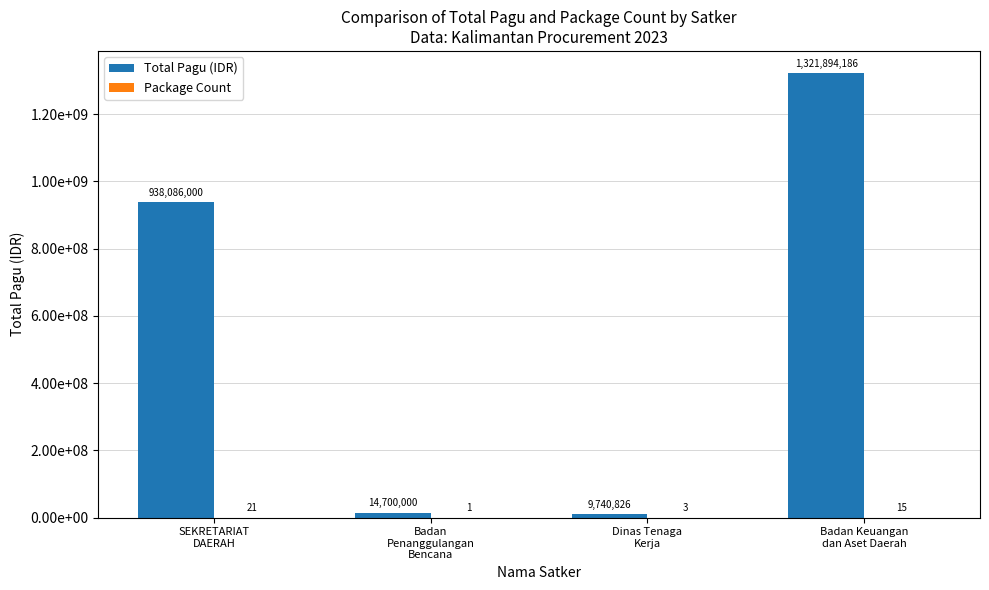

What is the sum of all Total Pagu (IDR) values?

2284421012